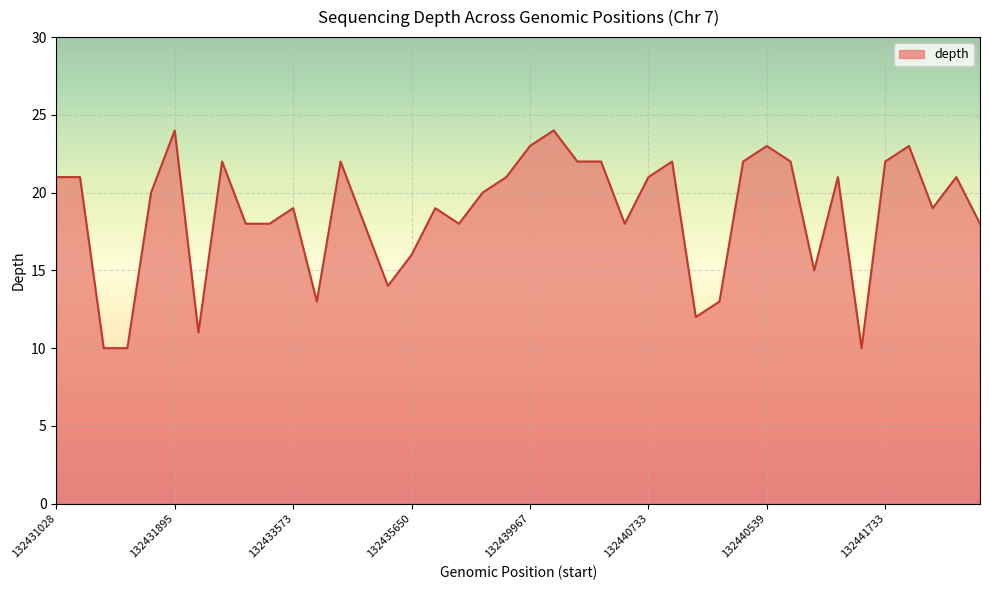

What is the minimum value shown in the chart?

10